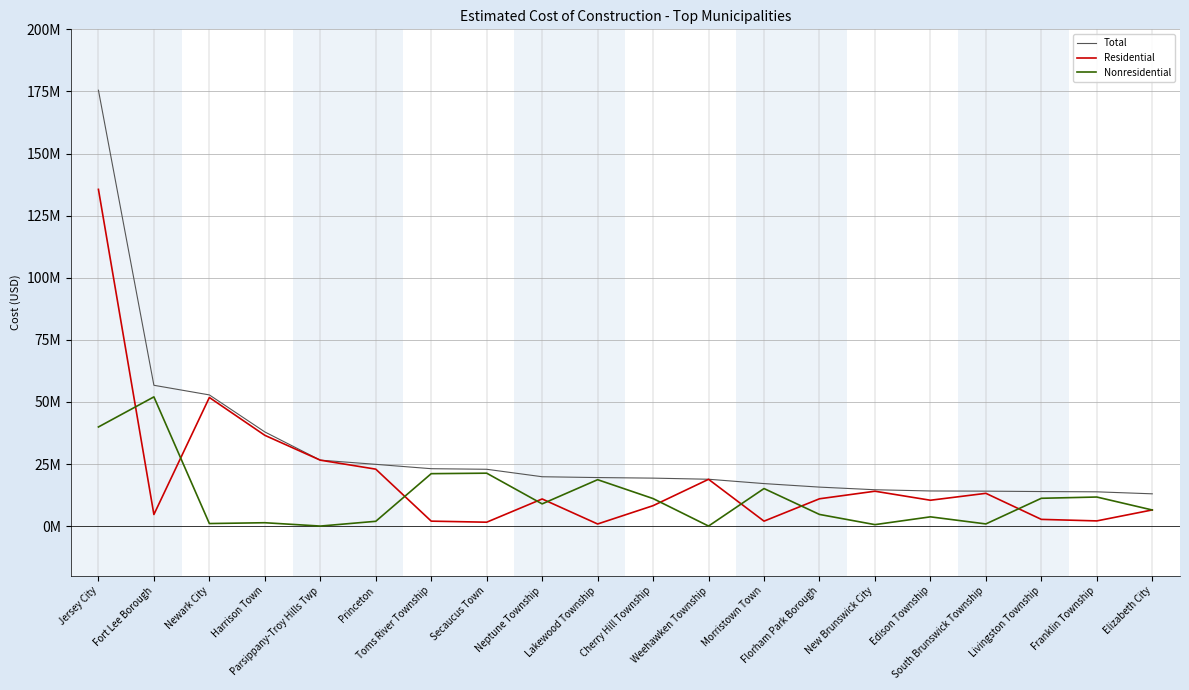

What is the label of the 3rd point from the right?

Livingston Township